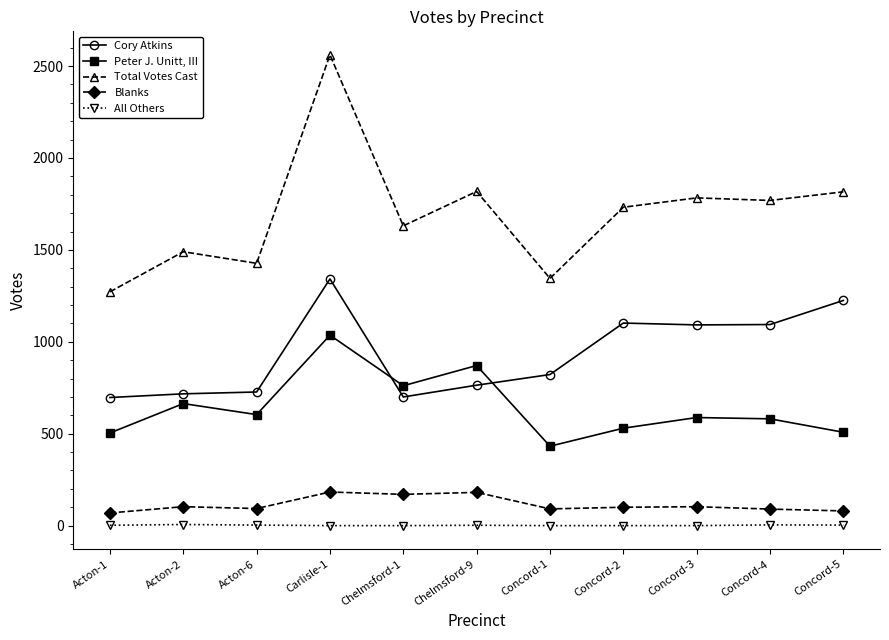

Between Acton-1 and Chelmsford-9, which series saw the biggest shift?

Total Votes Cast